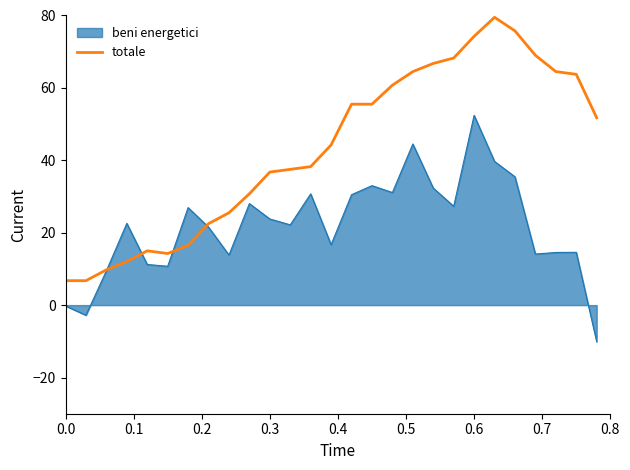

What is the maximum value shown in the chart?

79.5